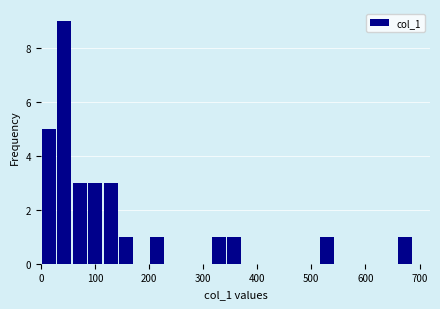

Around what value on the x-axis is the tallest bar? Give the approximate position of its centre, as read against the axis.

40